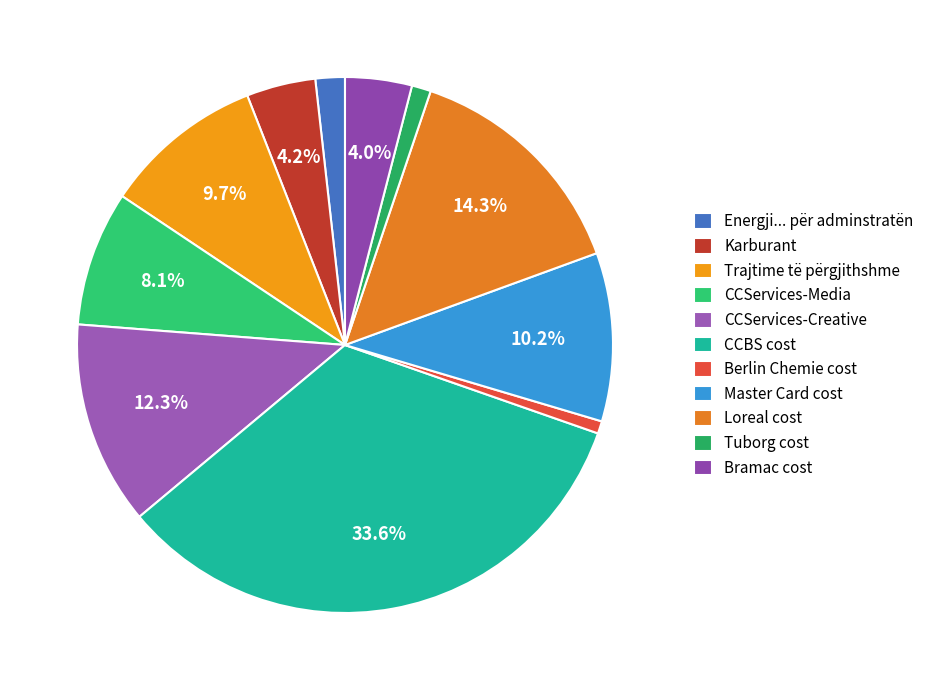

Combined, do Loreal cost and Berlin Chemie cost account for over 50%?

No